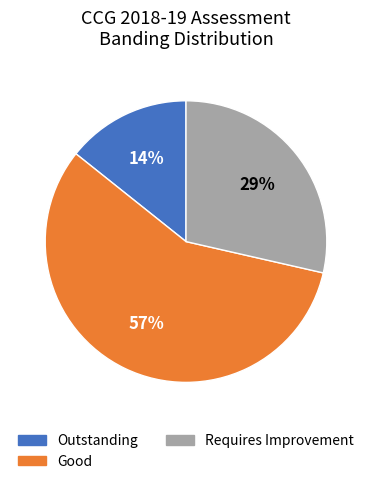

To the nearest percent, what is the average slice percentage?

33%